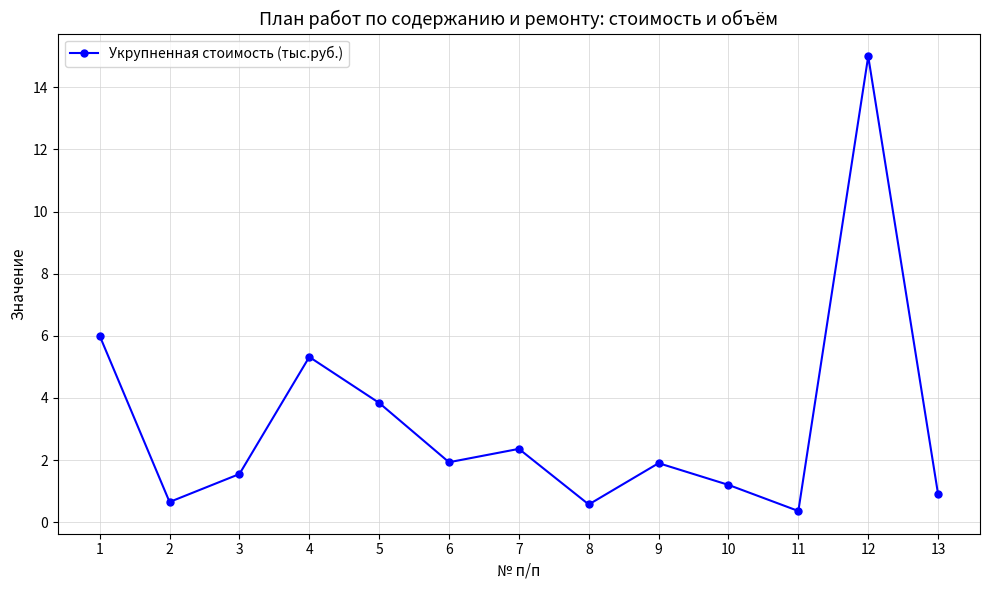

What is the maximum value shown in the chart?

15.0